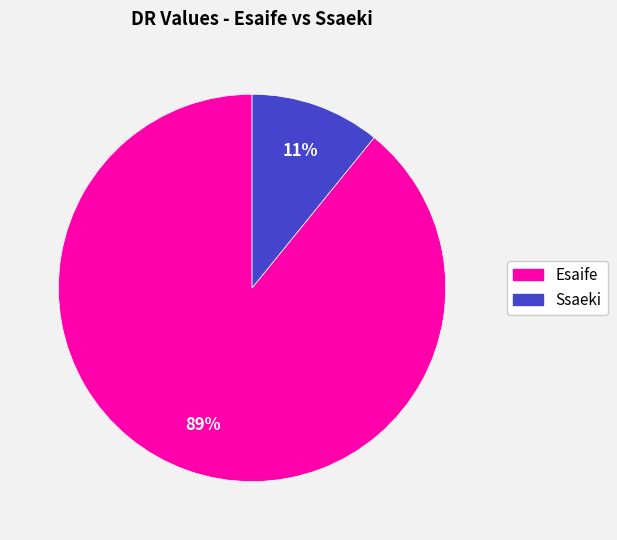

What is the ratio of the value at Ssaeki to the value at Esaife?

0.1